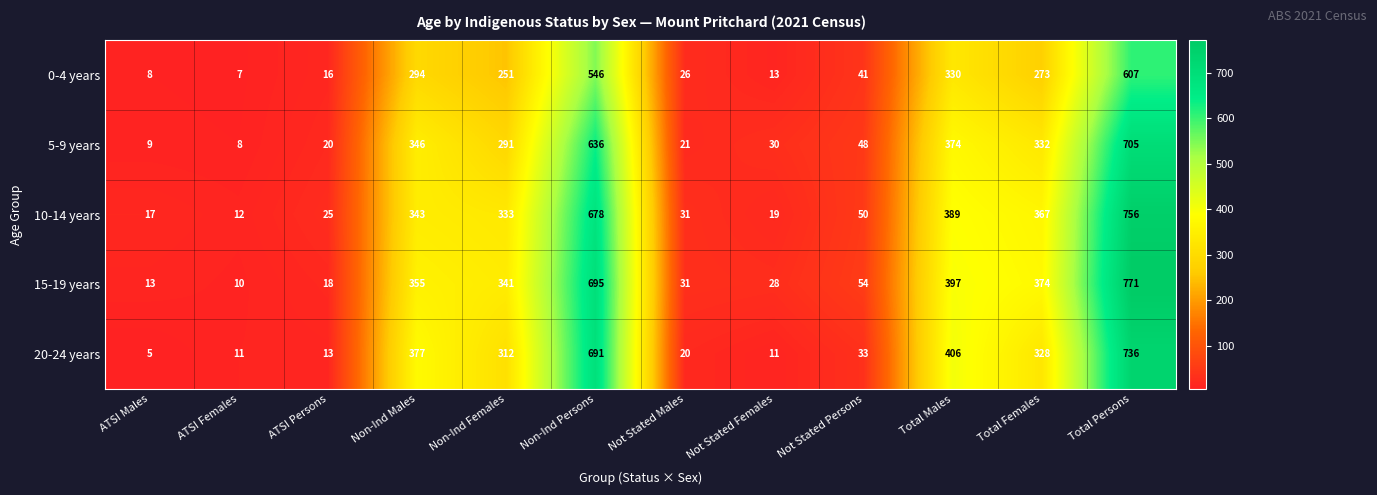

The value of 20-24 years at ATSI Females is 11. True or false?

True